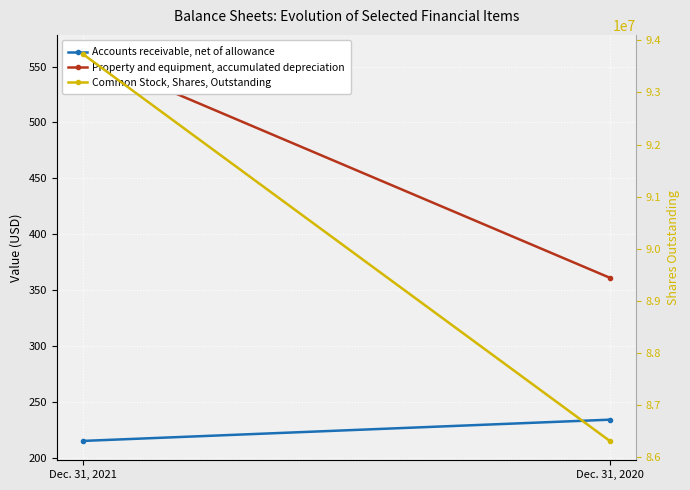

Which series has the largest range (max minus min)?

Common Stock, Shares, Outstanding